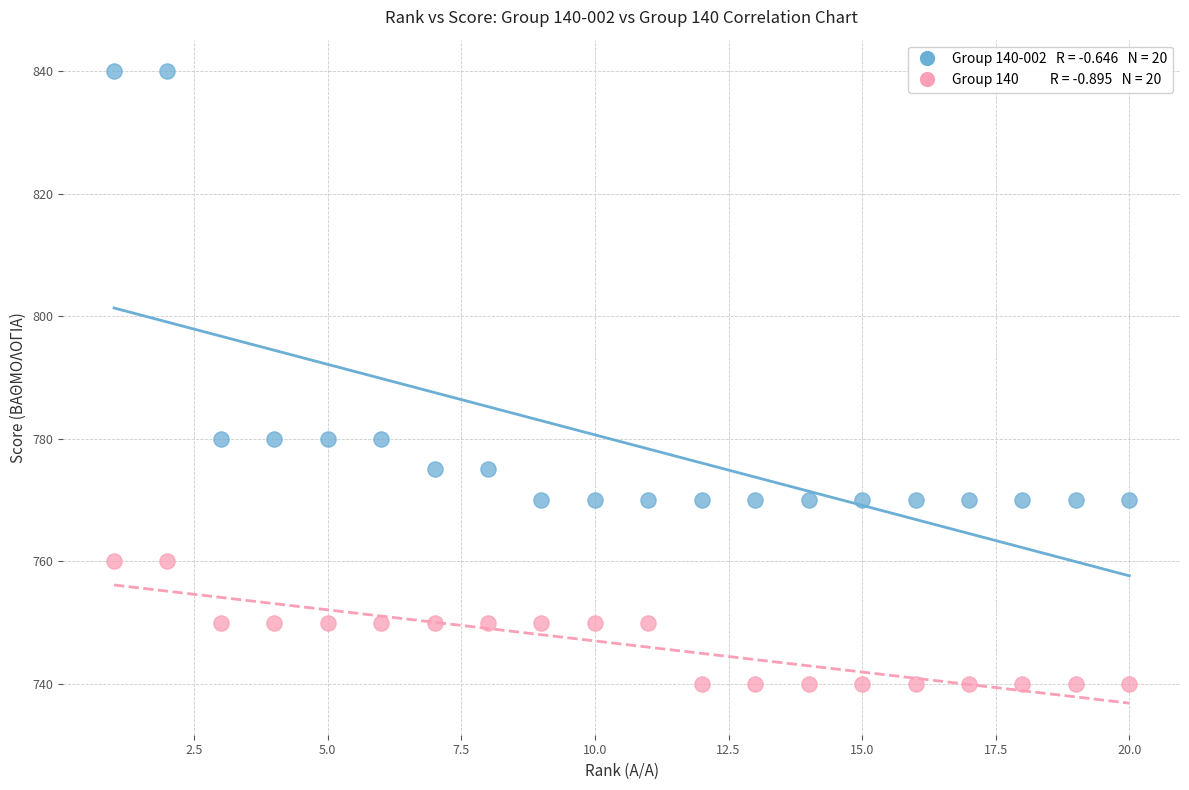

Across all data points, what is the range of X values (max minus min)?

19